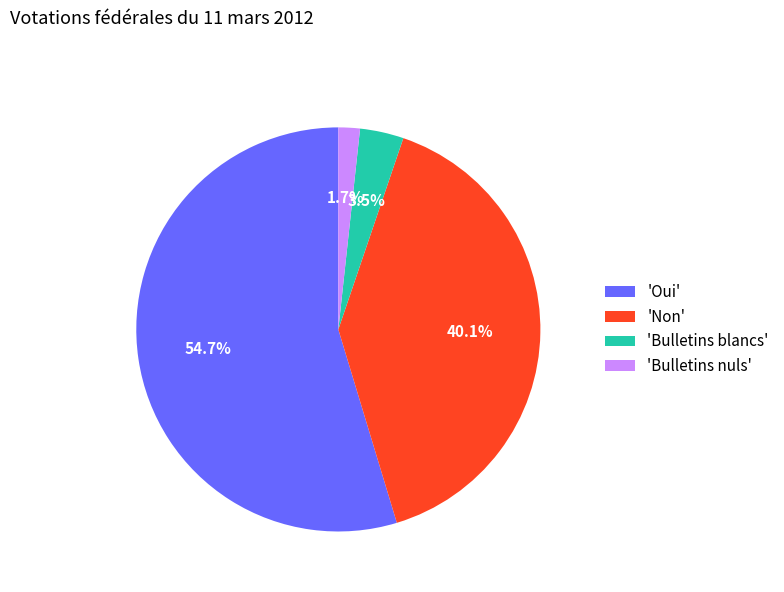

Between 'Oui' and 'Non', which is larger?

'Oui'